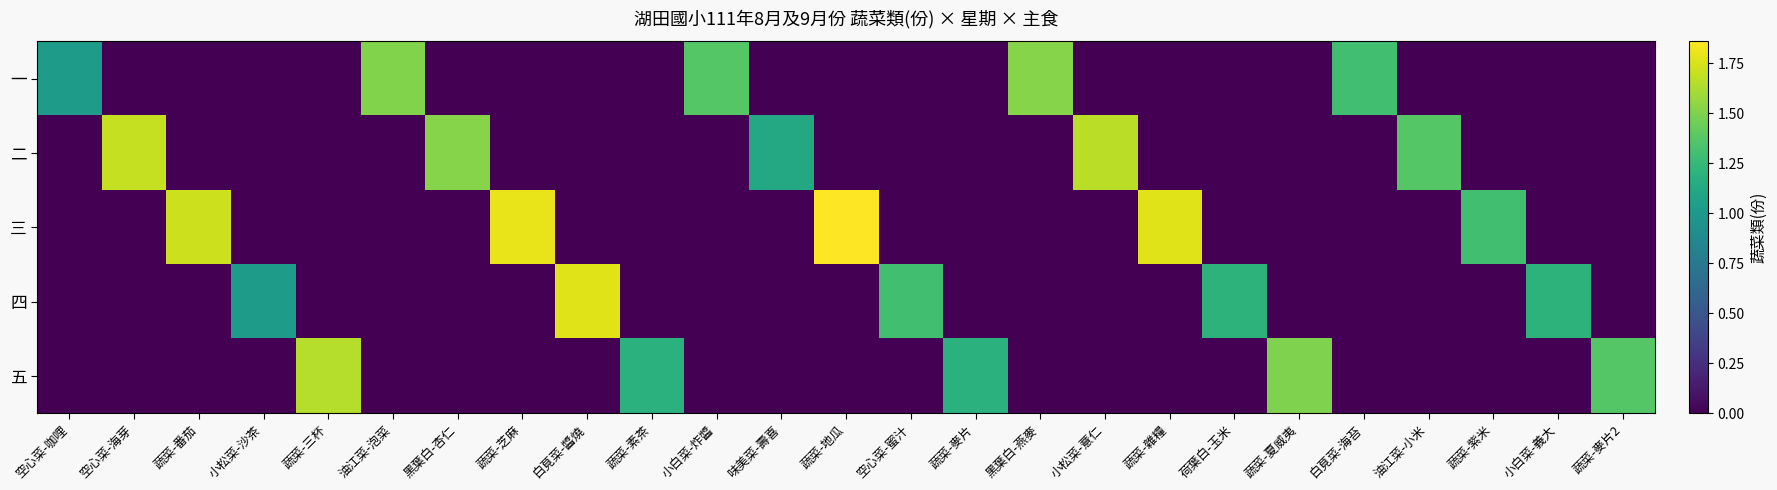

Which category has the lowest value across all series?

空心菜-海芽